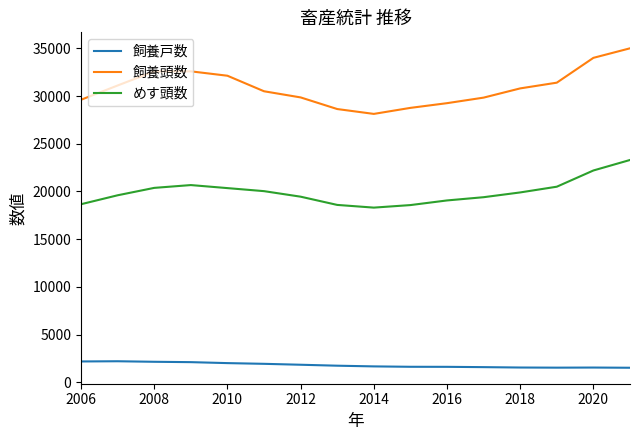

Which series has the largest range (max minus min)?

飼養頭数